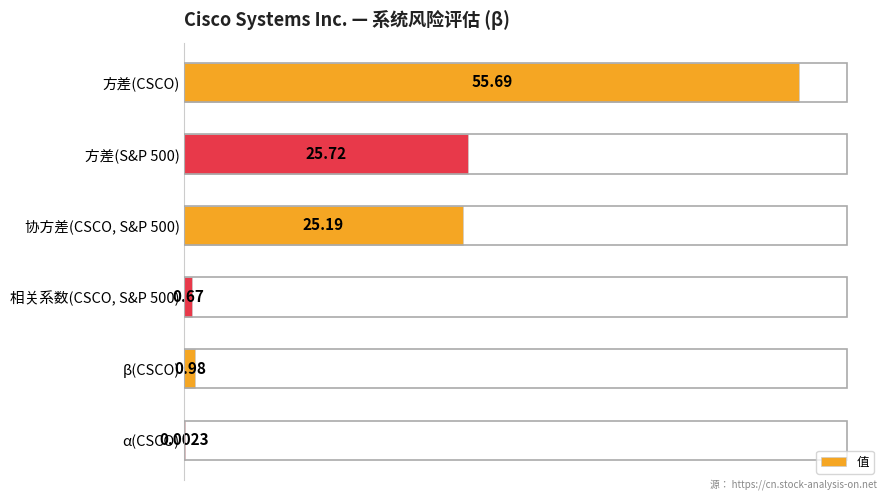

What is the change in value from 方差(CSCO) to 方差(S&P 500)?

-30.0